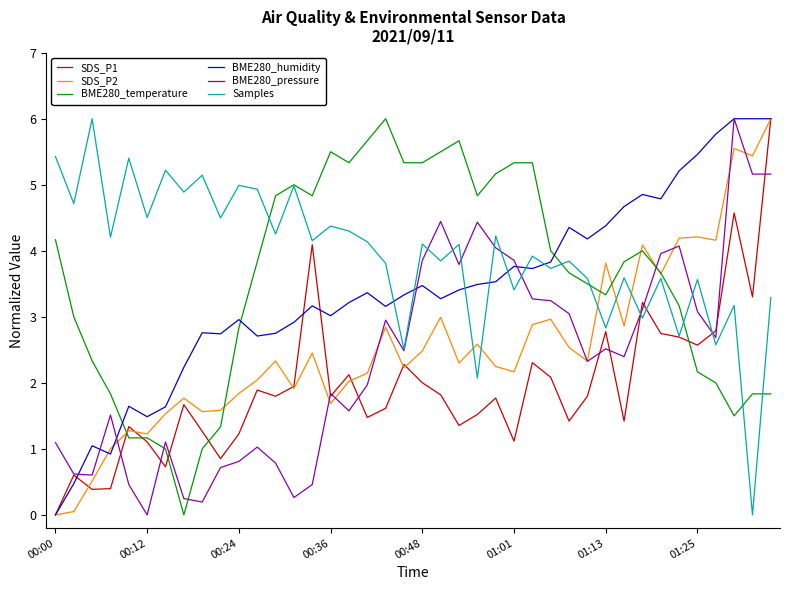

After their last crossing, which series has the higher values: BME280_pressure or BME280_temperature?

BME280_pressure